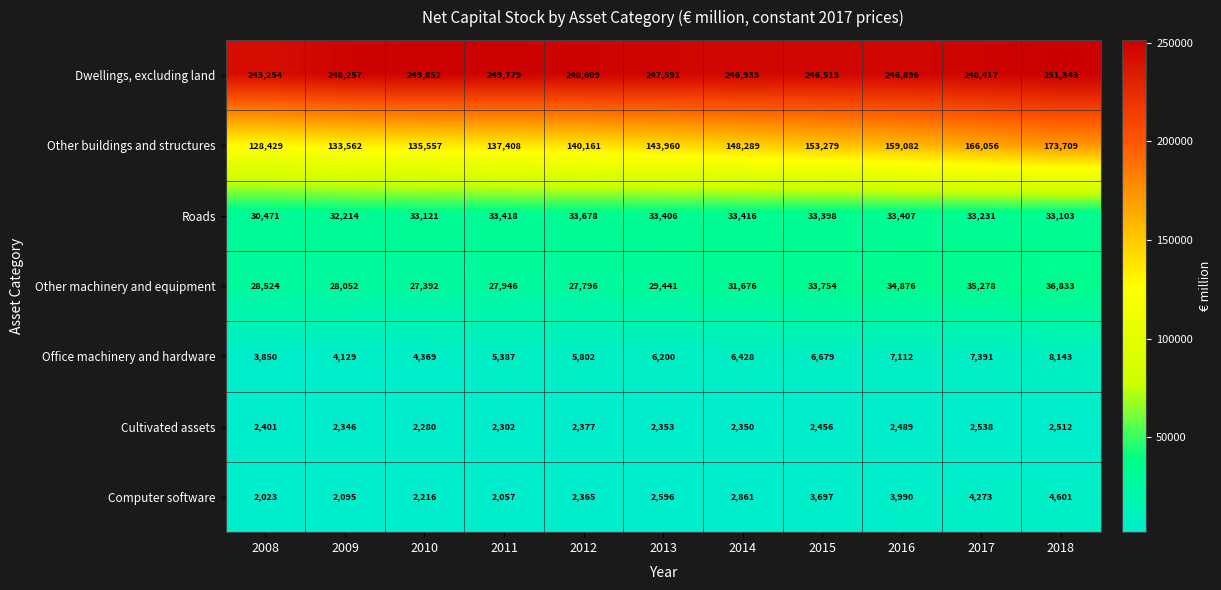

How many data points in Cultivated assets are less than 2377?

5